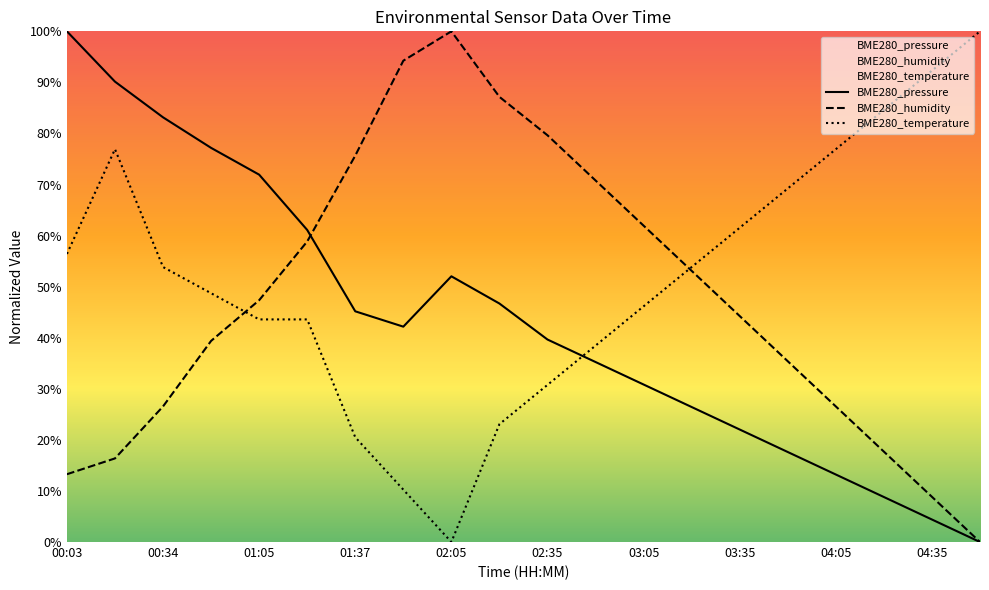

Read the BME280_humidity value at 04:05.

26.5